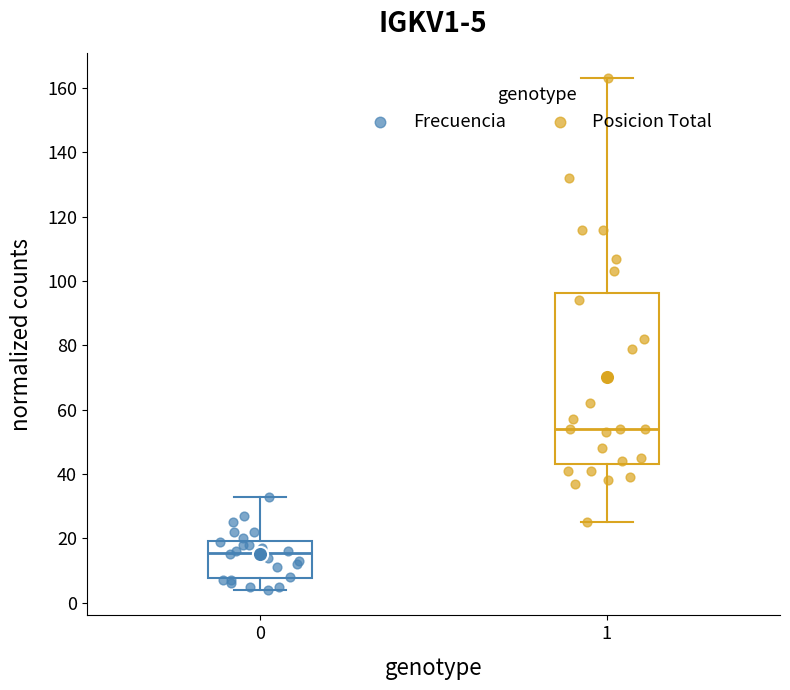

Comparing the boxes themselves (not the whiskers), which one is the tallest?

1